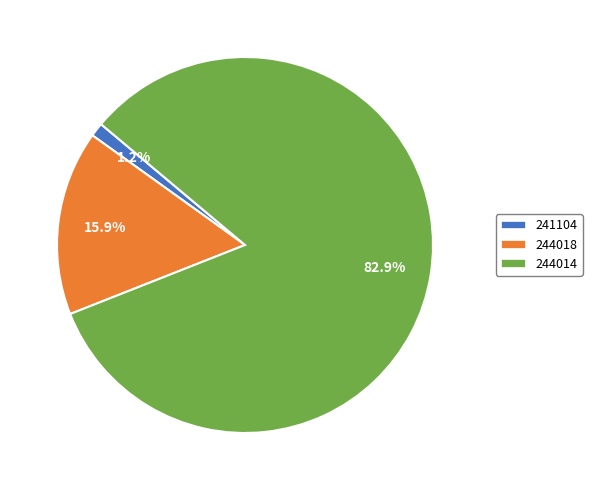

Combined, what portion of the pie is 244014 and 241104?

84.1%